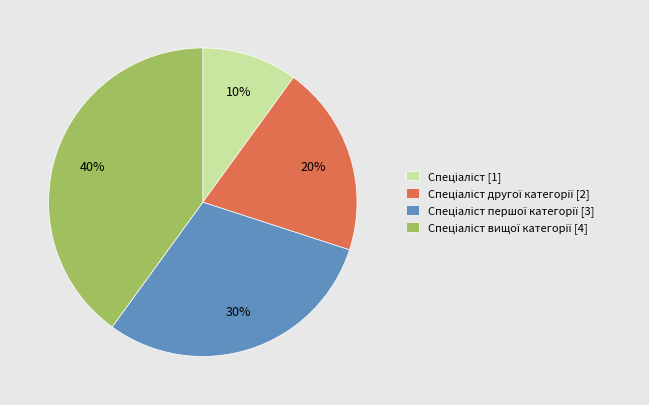

To the nearest percent, what is the average slice percentage?

25%